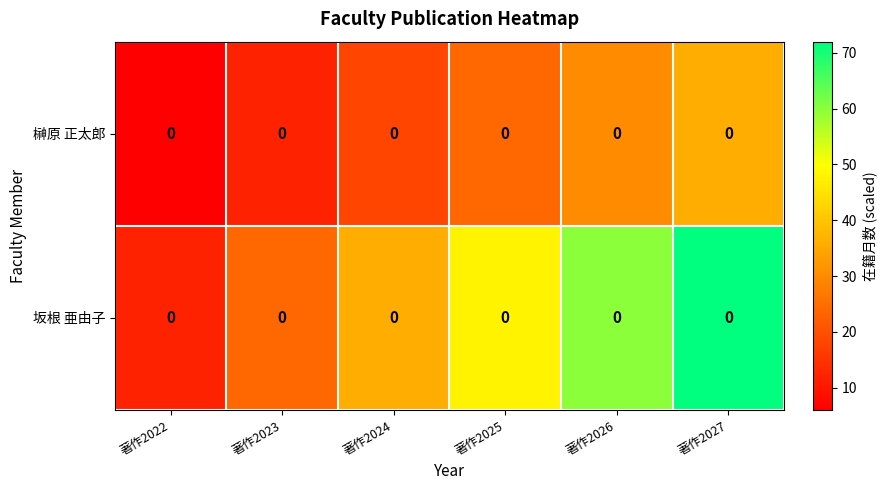

Between 著作2023 and 著作2024, which series saw the biggest shift?

坂根 亜由子